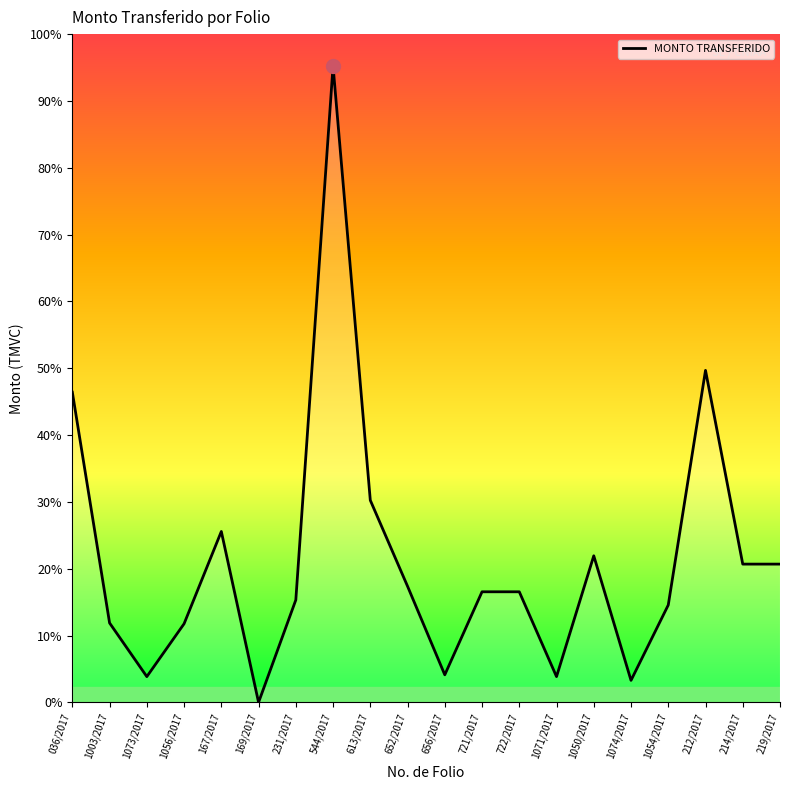

Between 656/2017 and 169/2017, which is larger?

656/2017